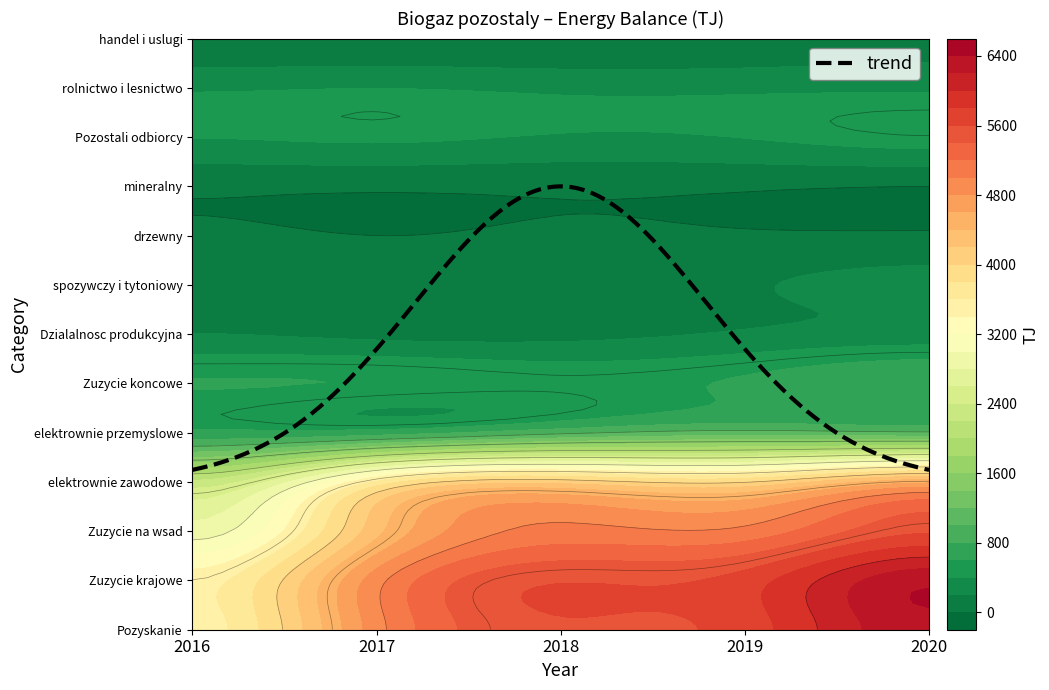

Which has a higher value, 2020 or 2018?

2020